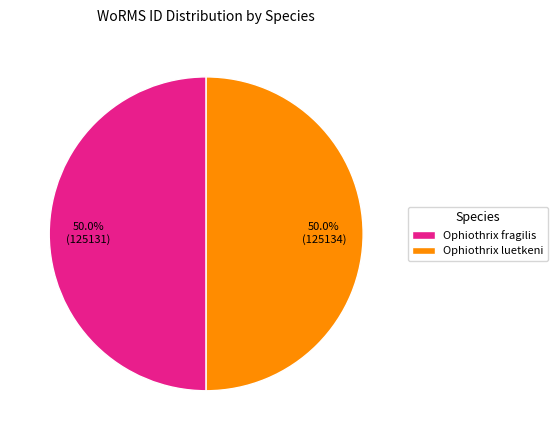

What percentage do Ophiothrix fragilis and Ophiothrix luetkeni together represent?

100.0%